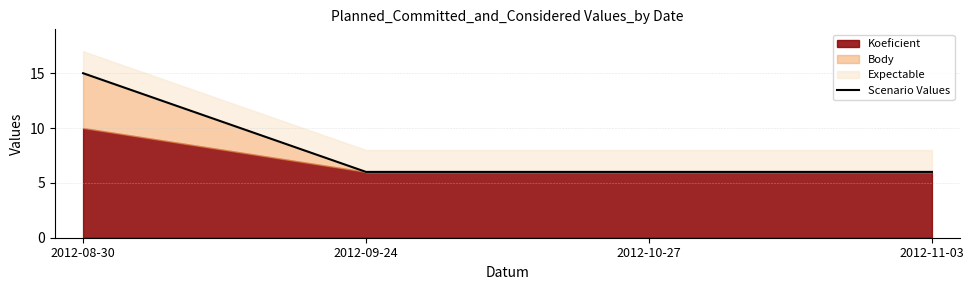

What is the minimum value shown in the chart?

6